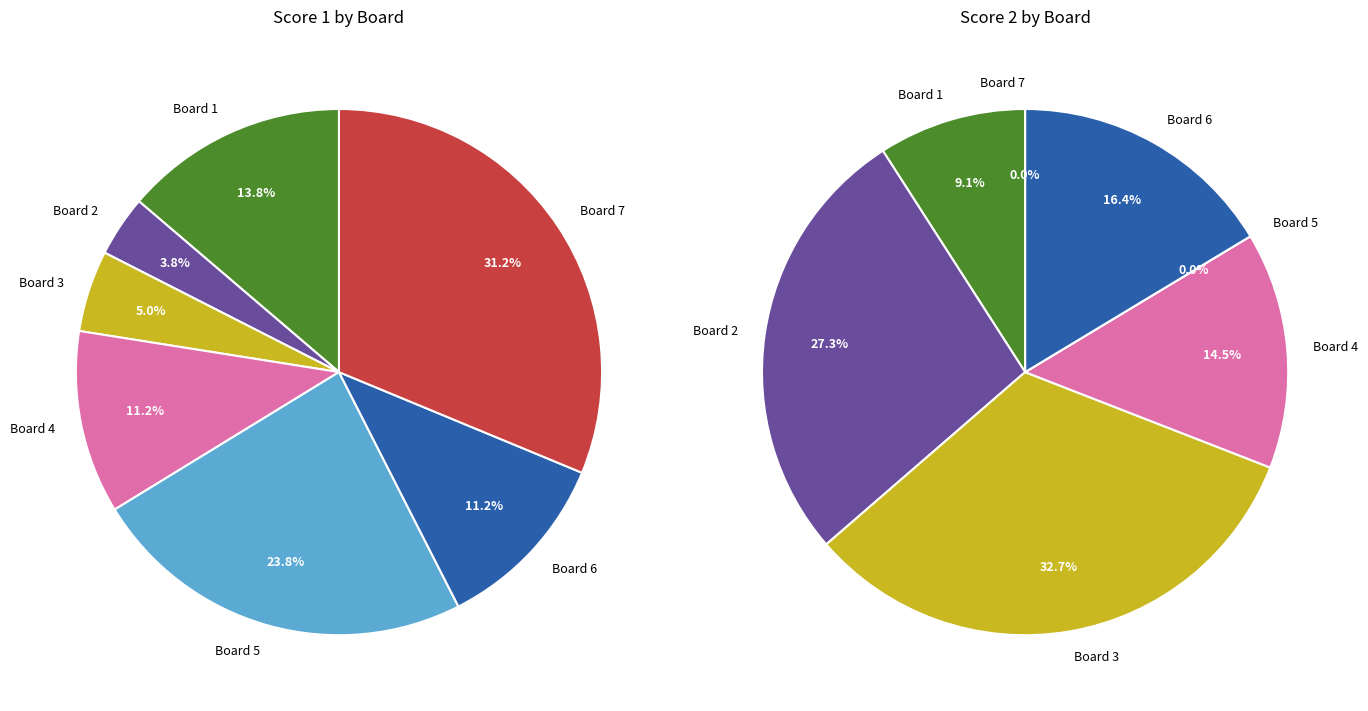

How many segments does this pie chart have?

7